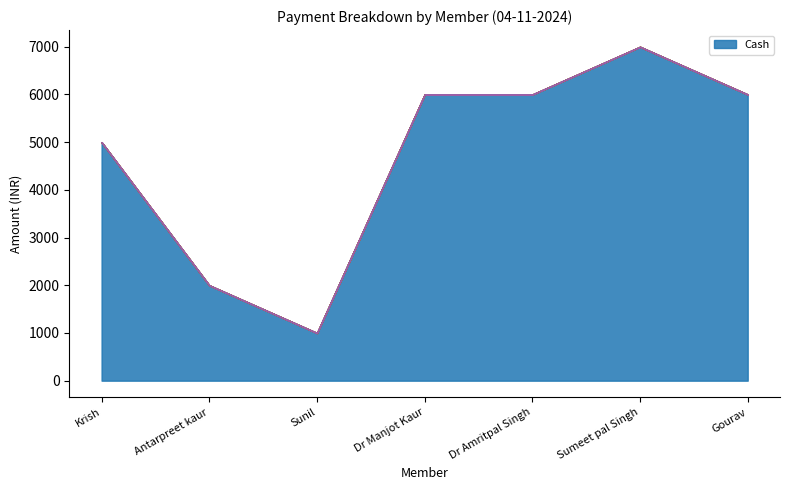

True or false: Cash and Other intersect in this chart.

False